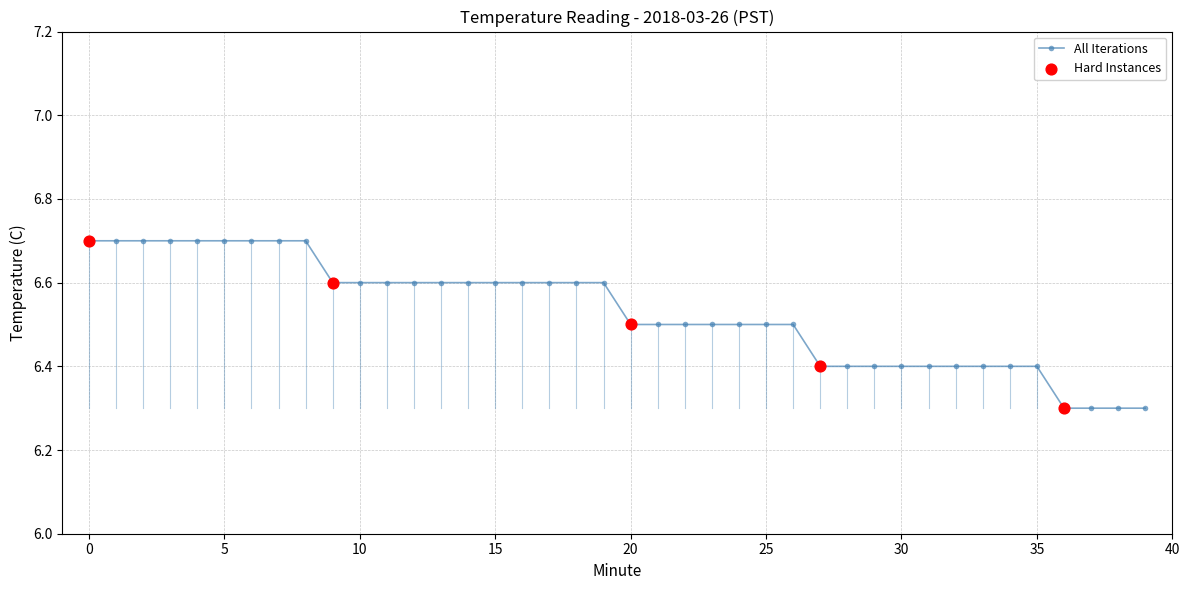

How many values are between 6 and 7?

40